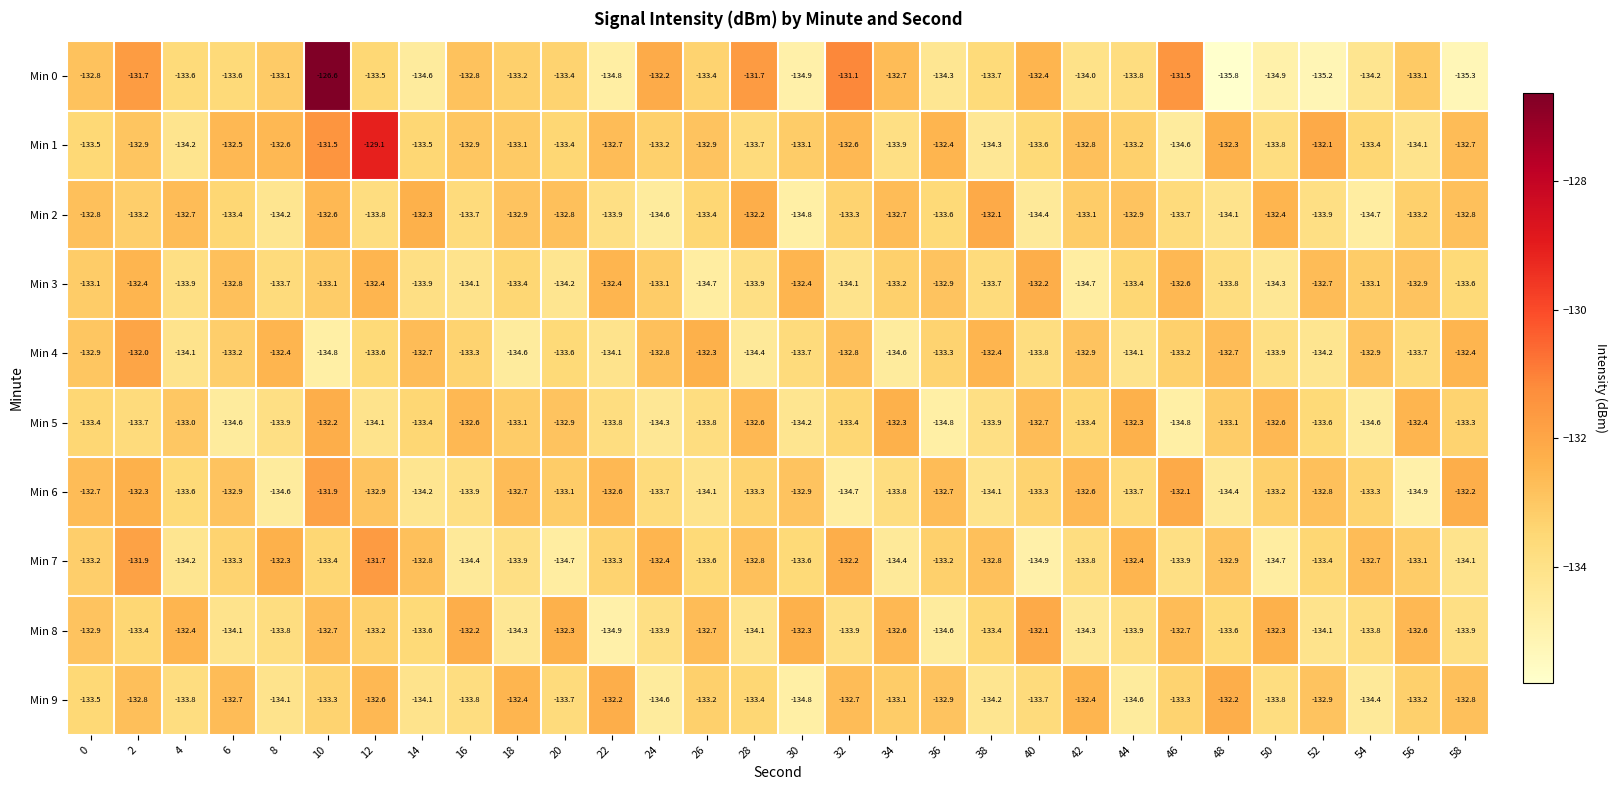

What is the spread (max minus min) of values at 56?

2.5